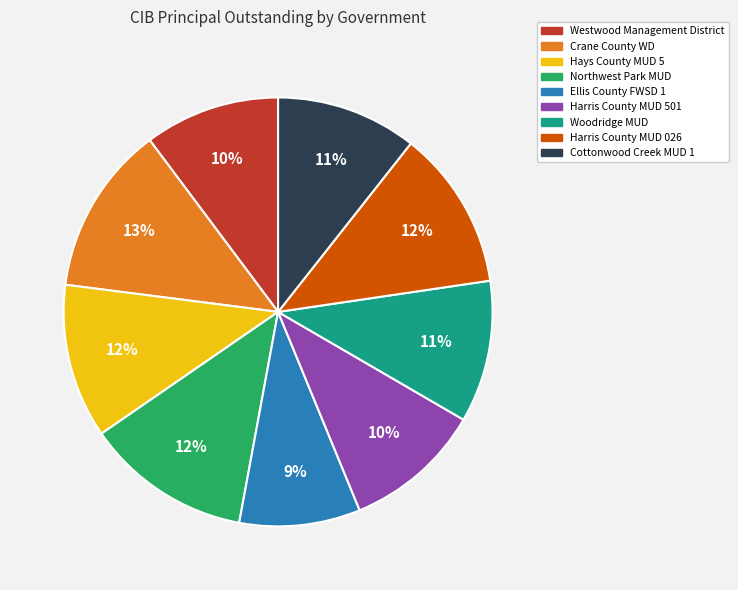

To the nearest percent, what is the average slice percentage?

11%